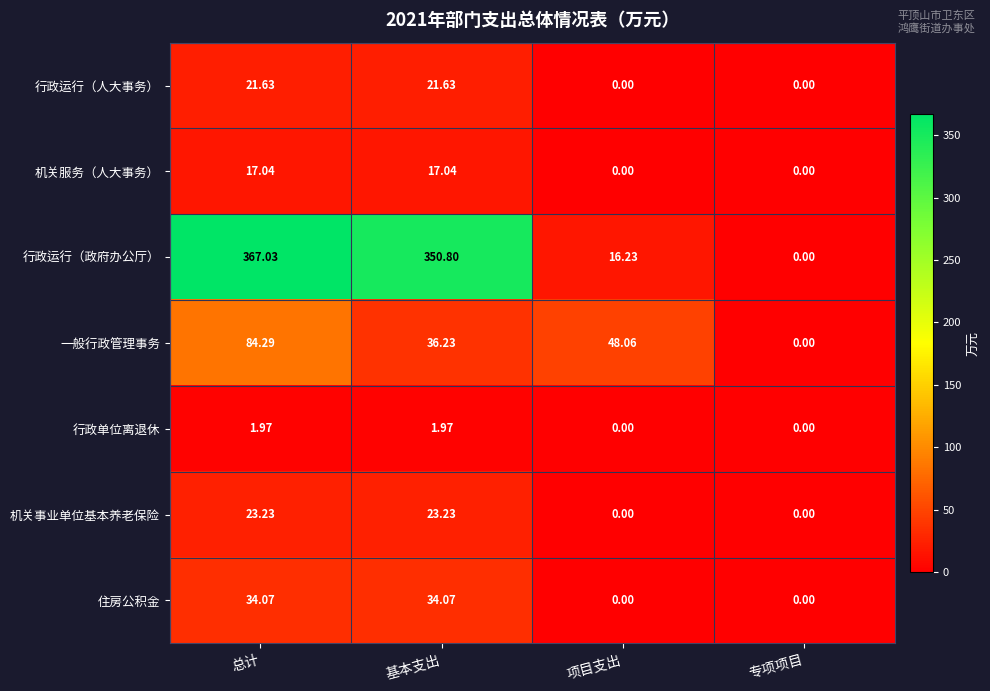

Which series has the largest total across all categories?

行政运行（政府办公厅）